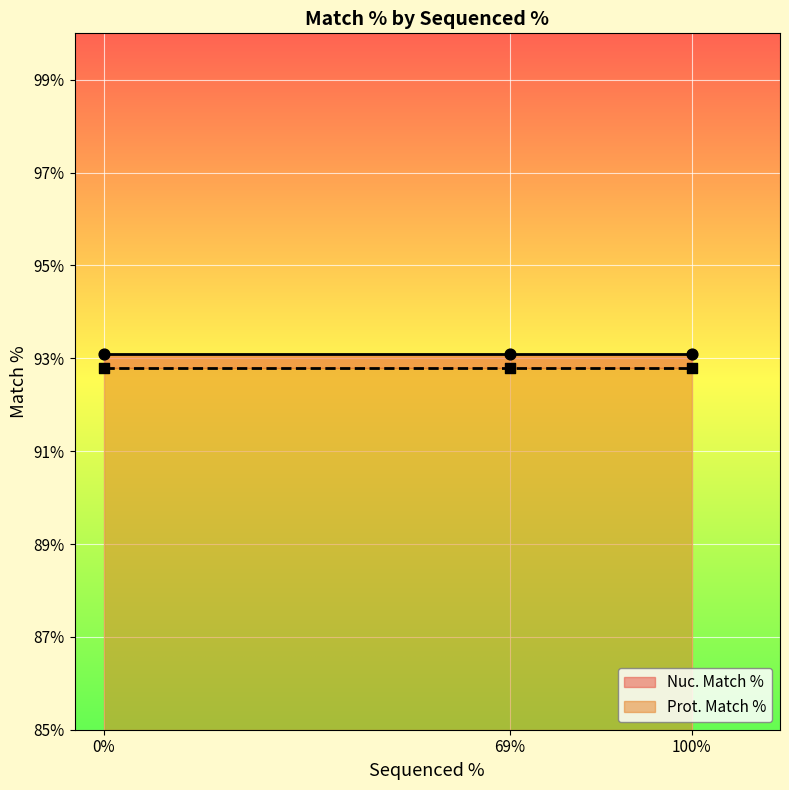

Which series contains the lowest Y value?

Prot. Match %